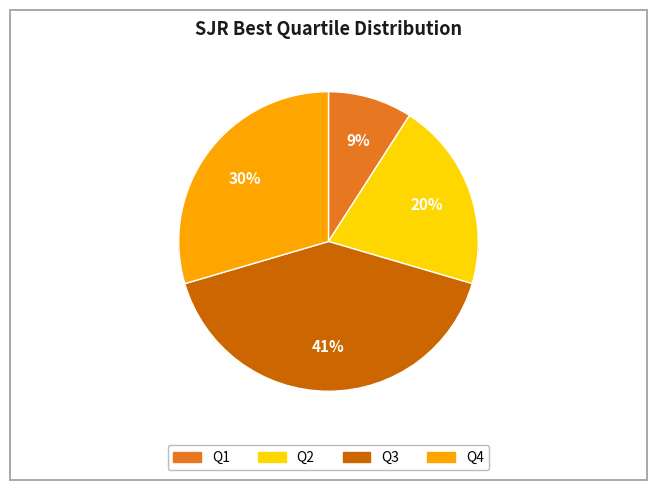

Which has a higher value, Q3 or Q1?

Q3